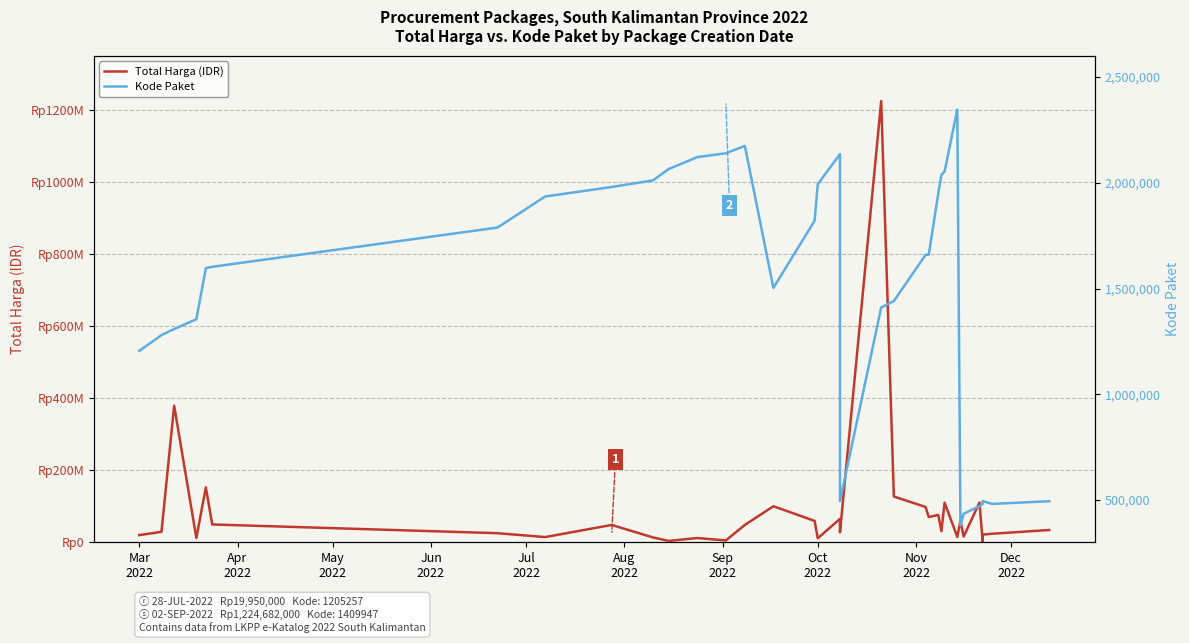

True or false: Kode Paket and Total Harga (IDR) cross at least once.

False